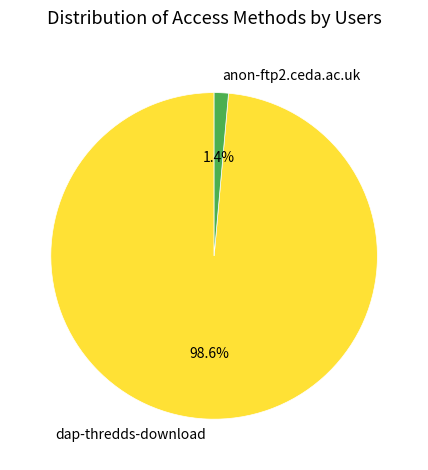

To the nearest percent, what is the difference between the anon-ftp2.ceda.ac.uk and dap-thredds-download slice percentages?

97%